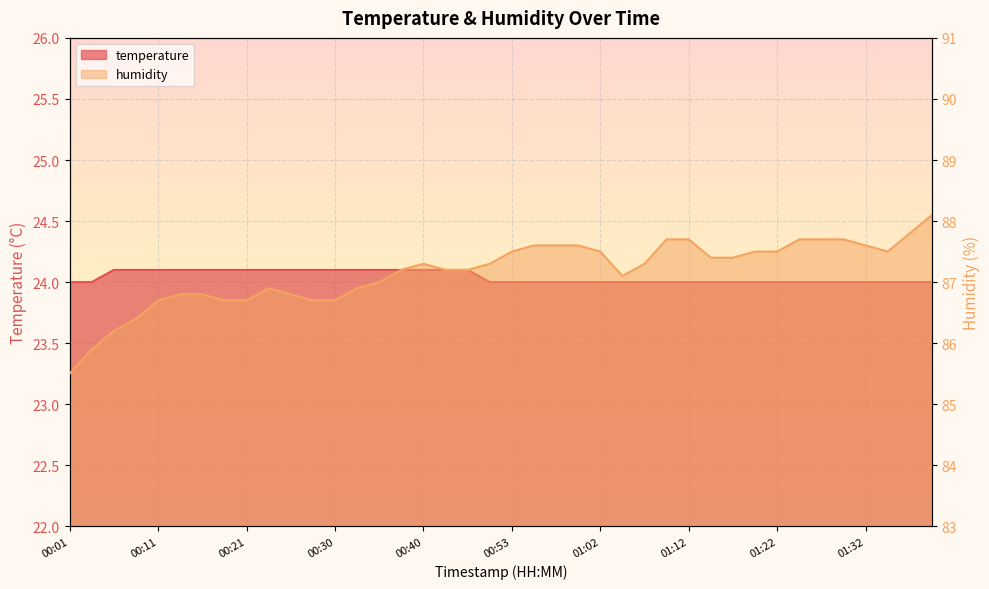

Which series has the largest total across all categories?

humidity